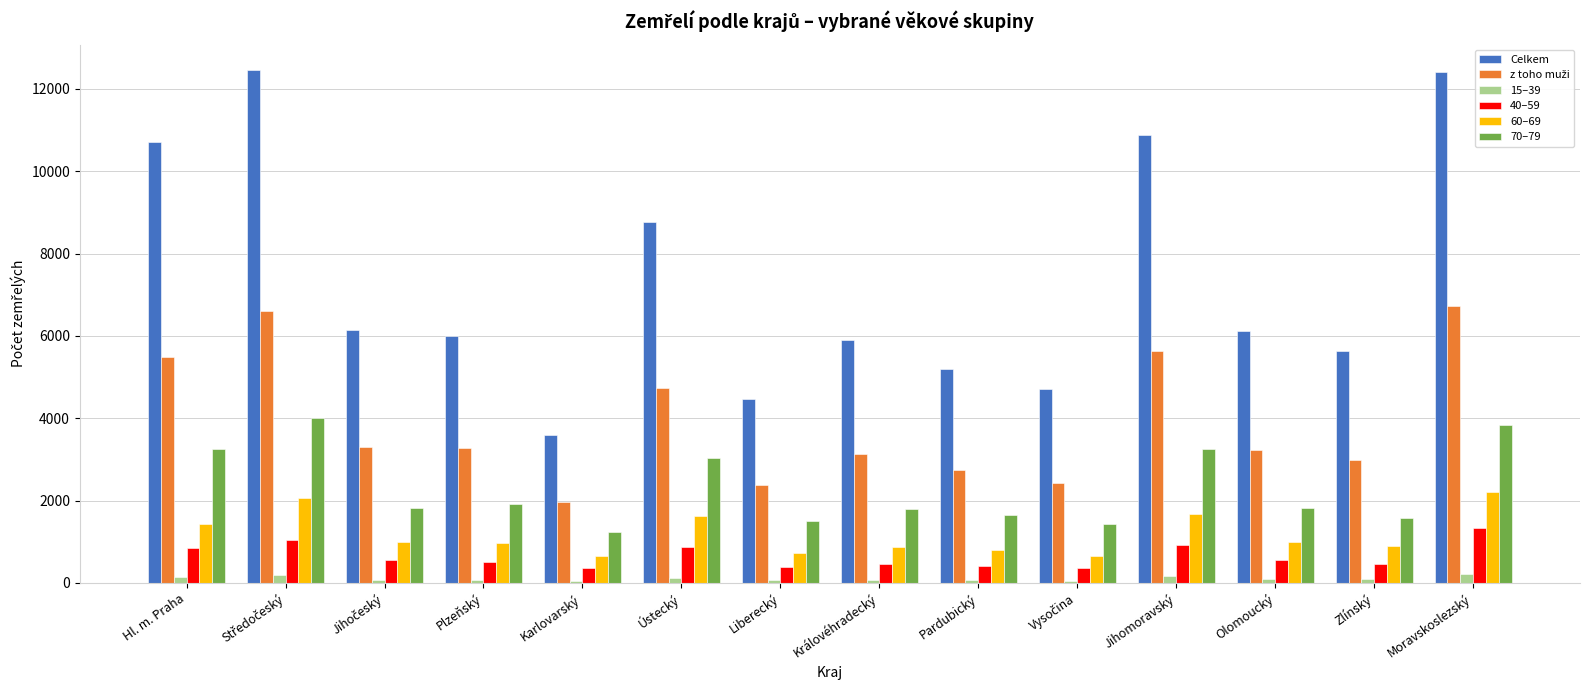

What is the minimum value for 15–39?

44